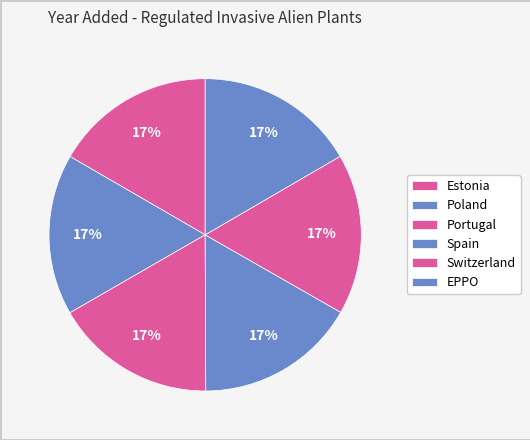

Count the number of slices in the pie.

6